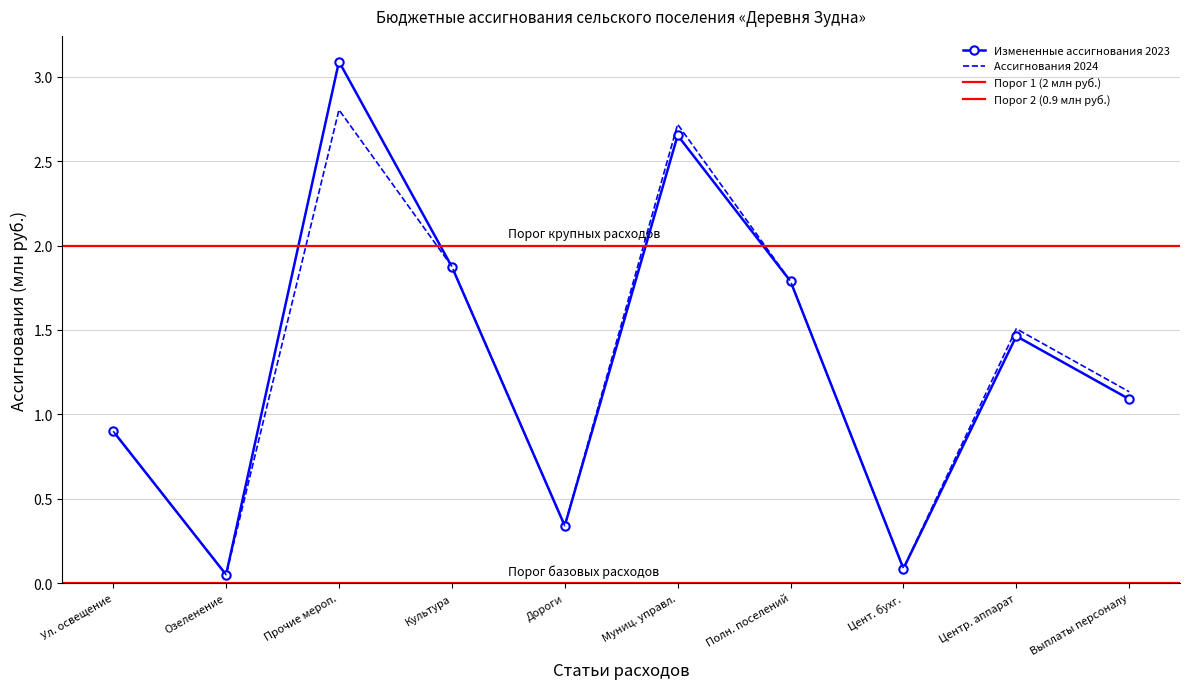

How many data points in Измененные ассигнования 2023 are less than 1?

4